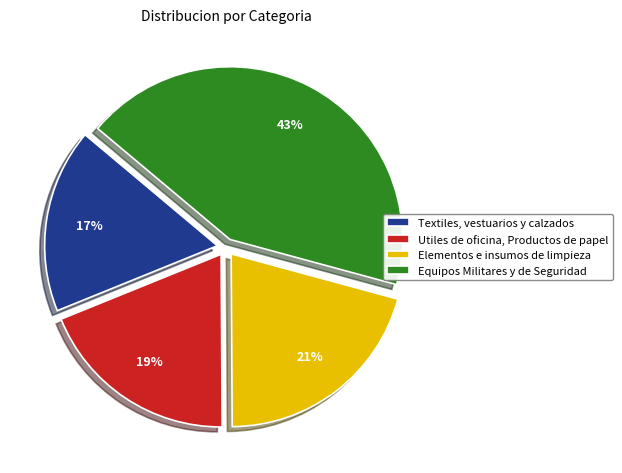

Which category has the biggest portion of the pie?

Equipos Militares y de Seguridad